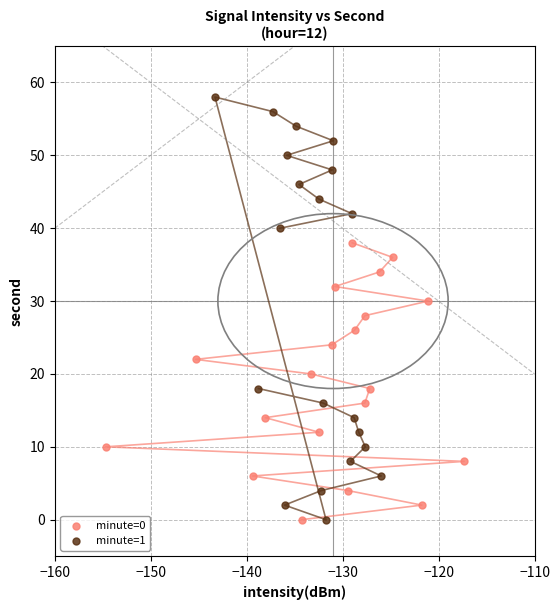

Which series reaches the maximum Y coordinate?

minute=1